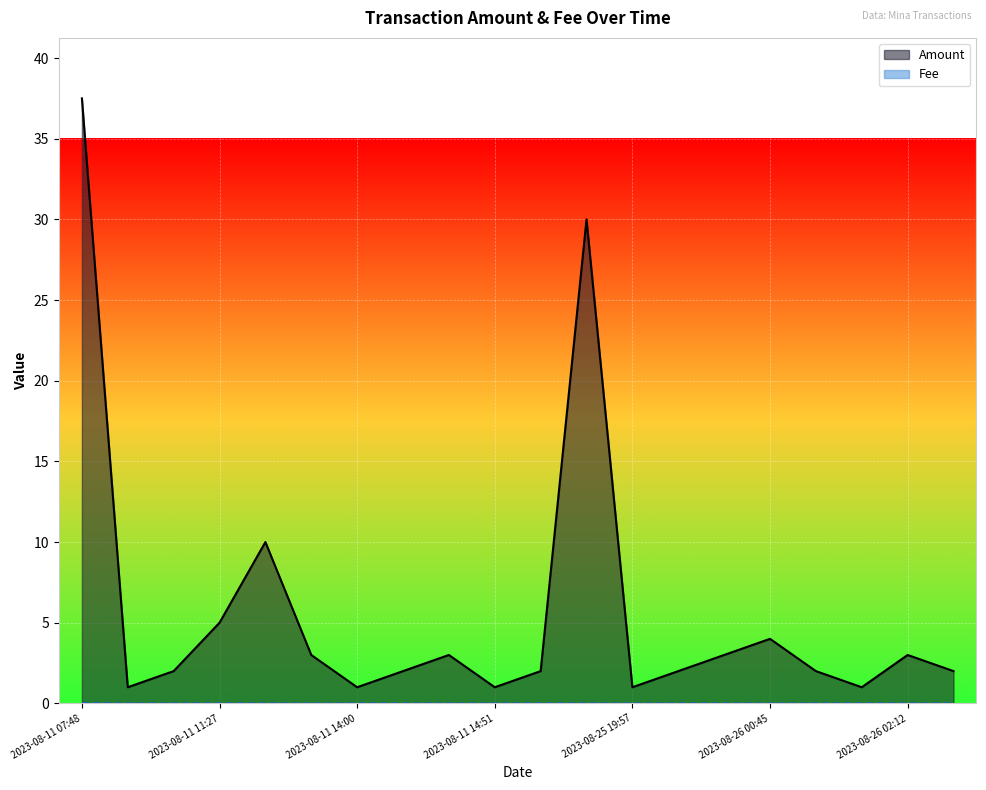

The Fee series shows 0.0 at 2023-08-11 13:21. True or false?

True